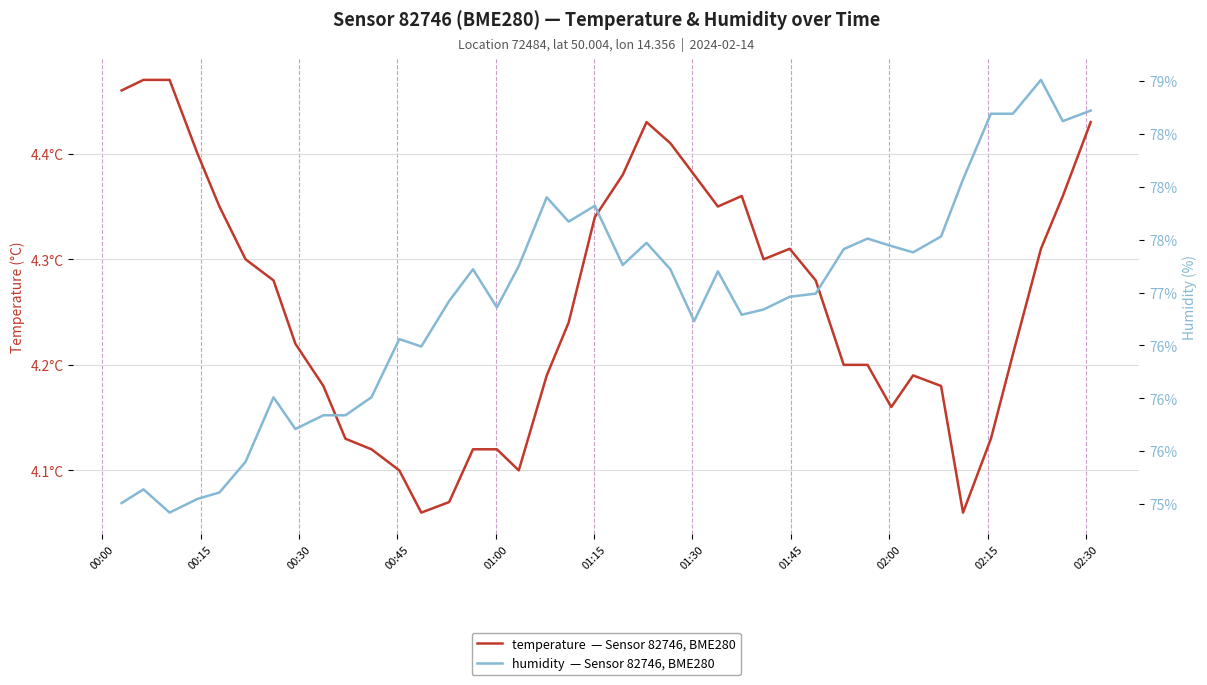

Which series has the widest spread of values?

humidity